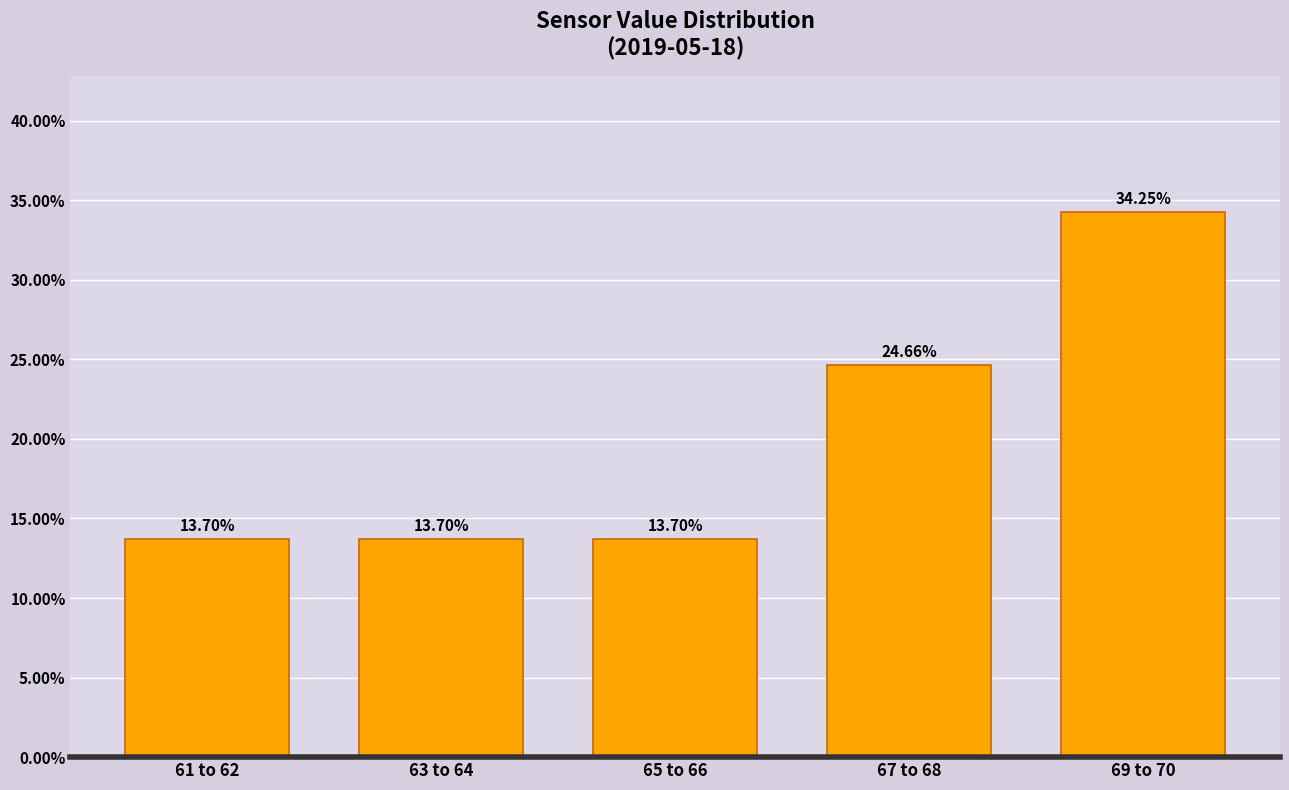

What is the change in value from 67 to 68 to 69 to 70?

+9.6